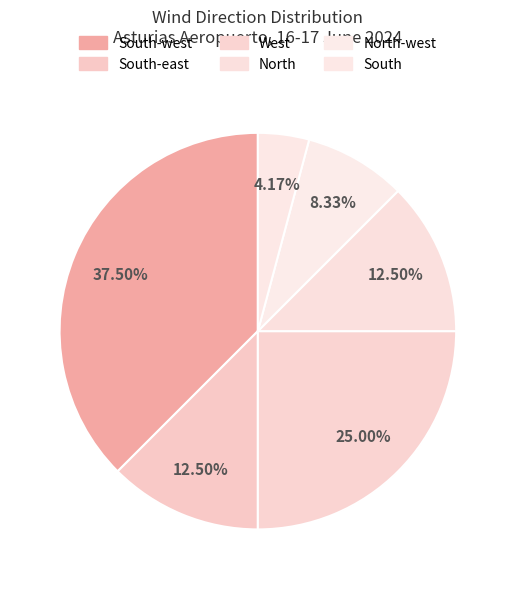

What is the largest slice in the pie chart?

South-west